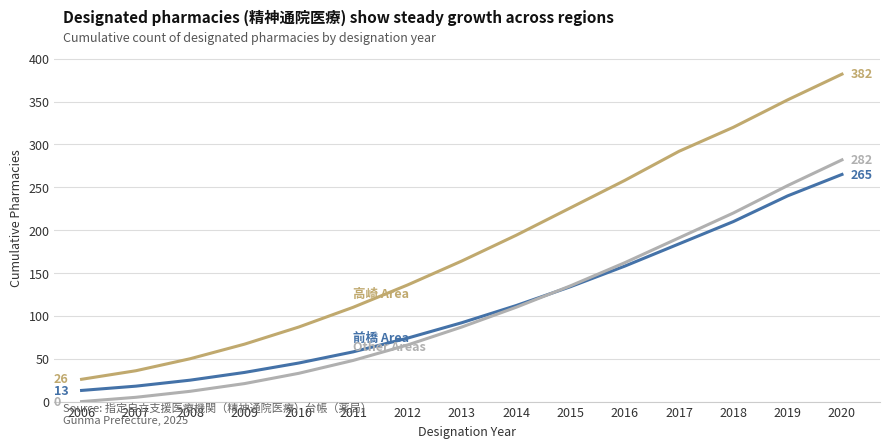

What is the greatest value displayed?

382